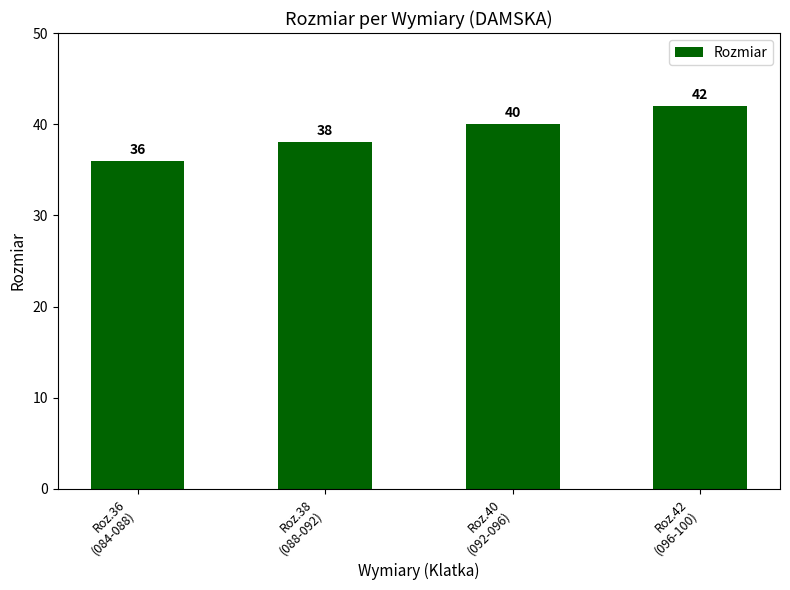

The value at Roz.40
(092-096) is 40. True or false?

True